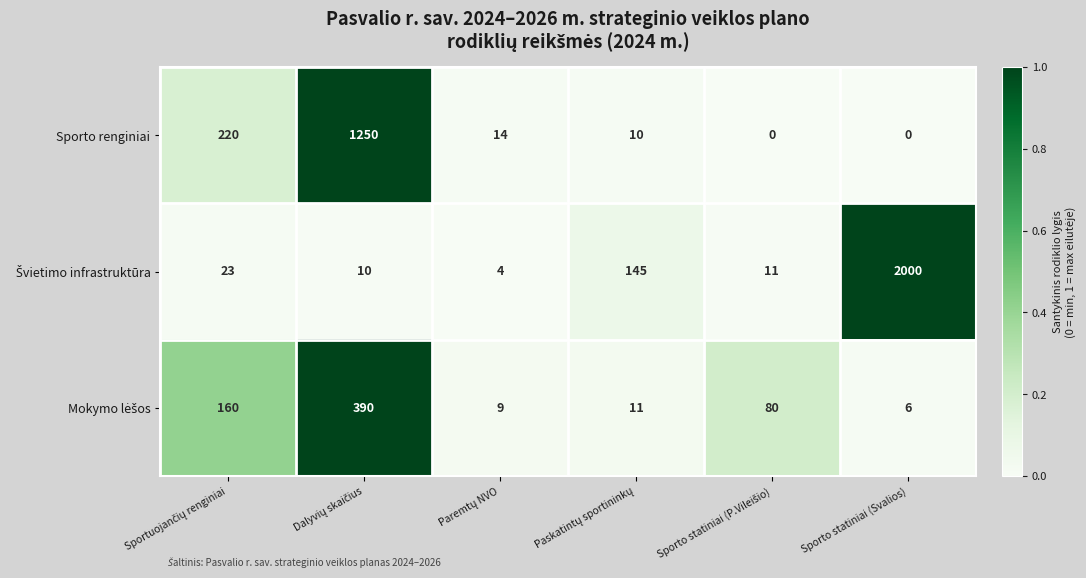

At which category is the sum across all series the highest?

Sporto statiniai (Svalios)